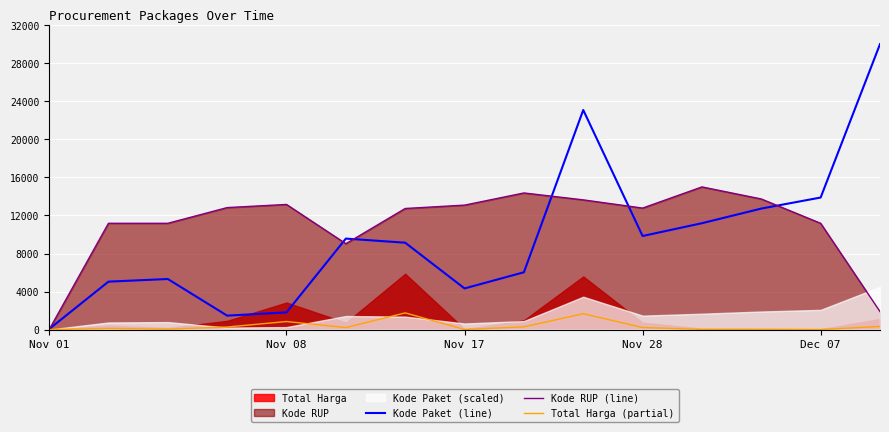

How many data points does each series have?

15